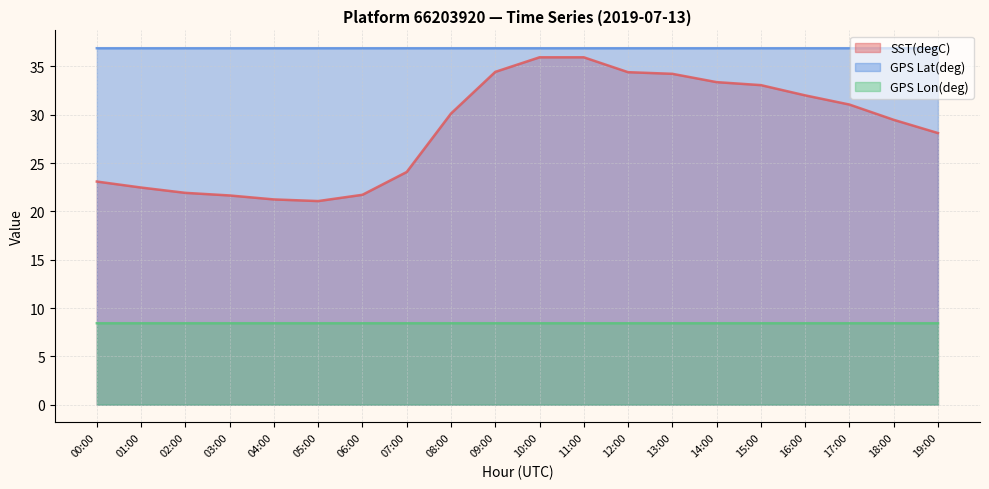

Which has a higher value, 07:00 or 09:00?

09:00